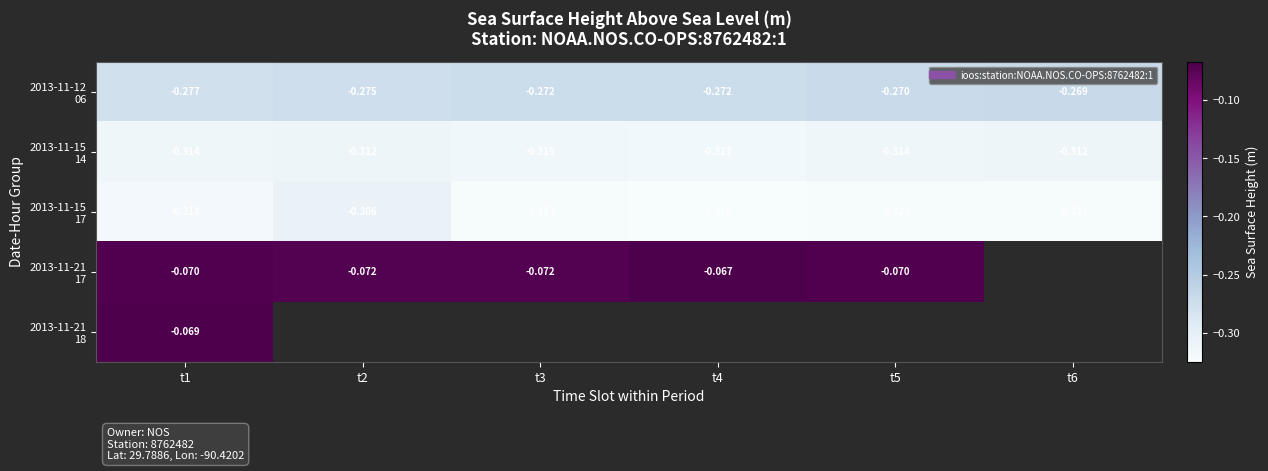

Which series has the largest range (max minus min)?

2013-11-15 17